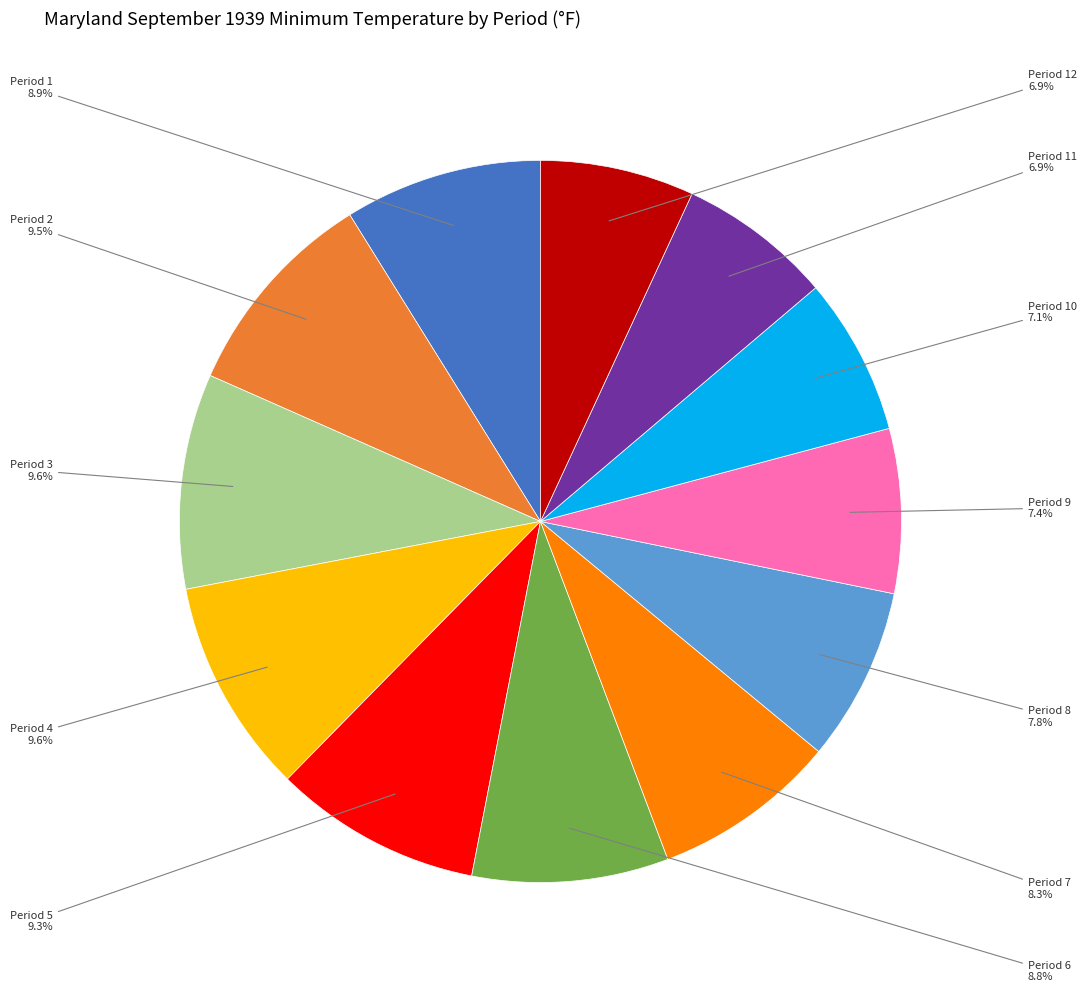

Is there any slice that represents more than half of the pie?

No